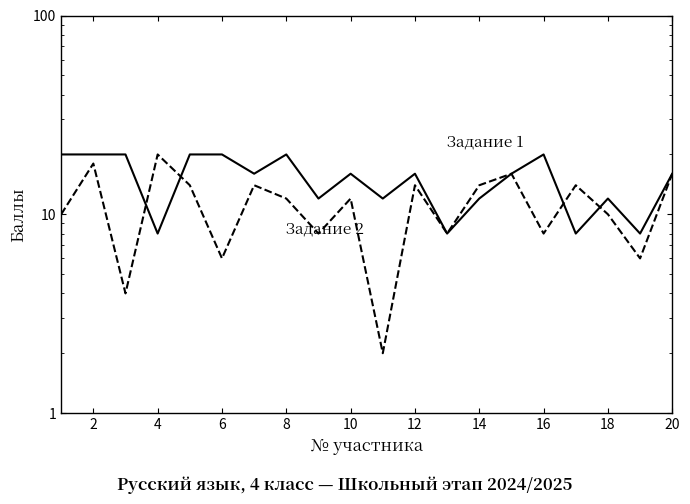

True or false: Задание 2 and Задание 1 cross at least once.

True